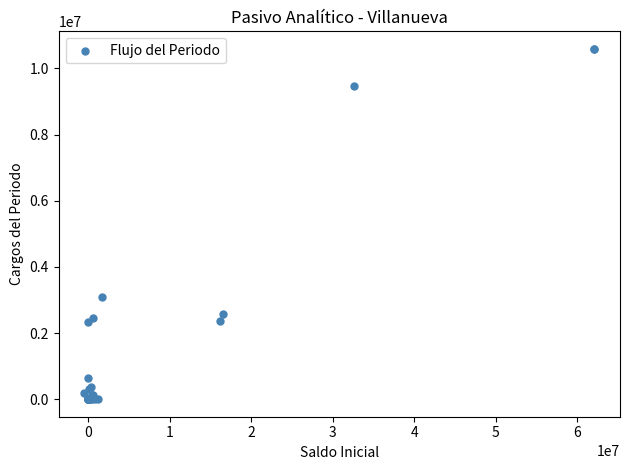

What Y value in the scatter plot is closest to 5296902?

3089419.8